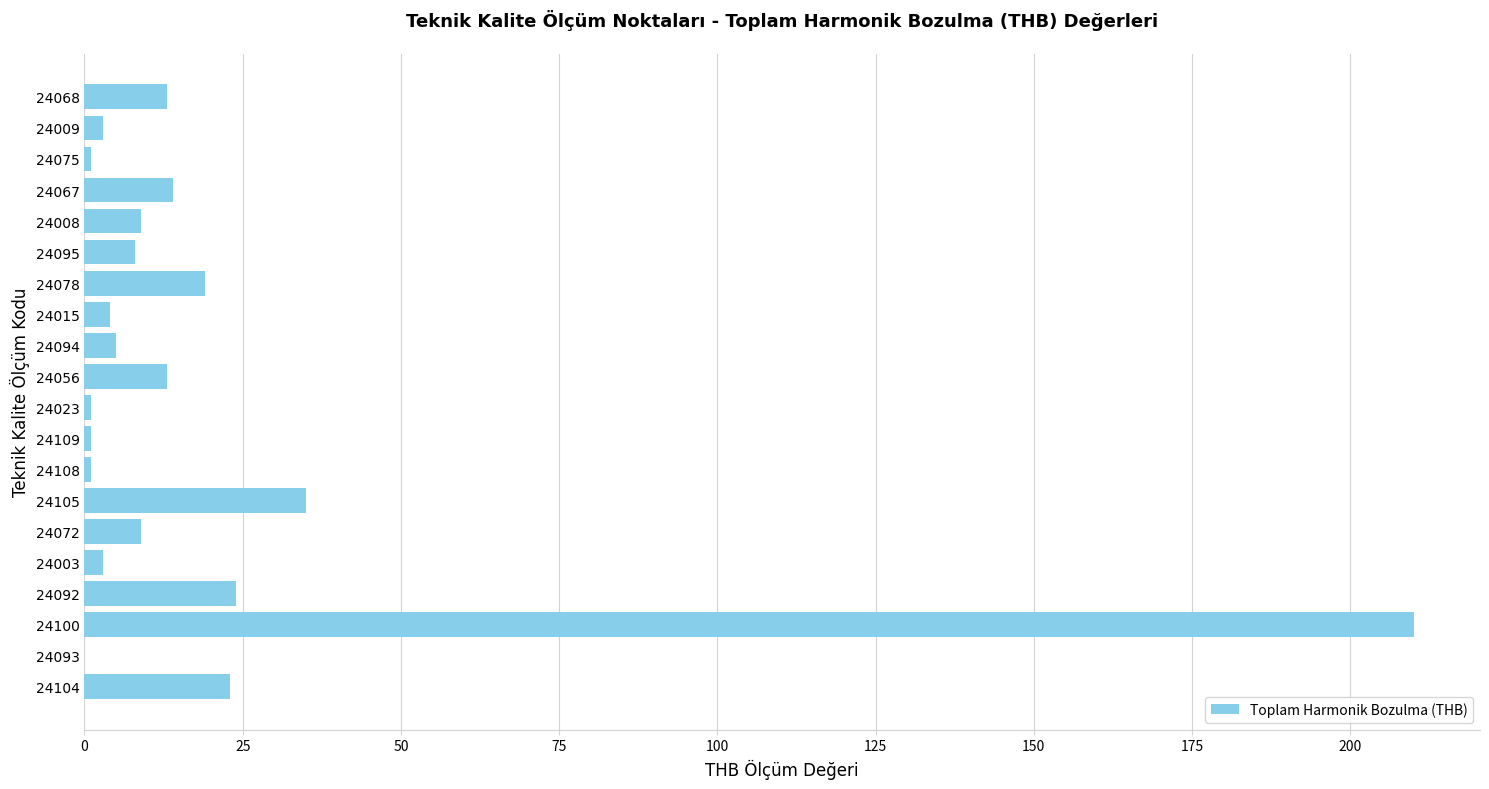

Is it true that the value at 24094 is 5?

True